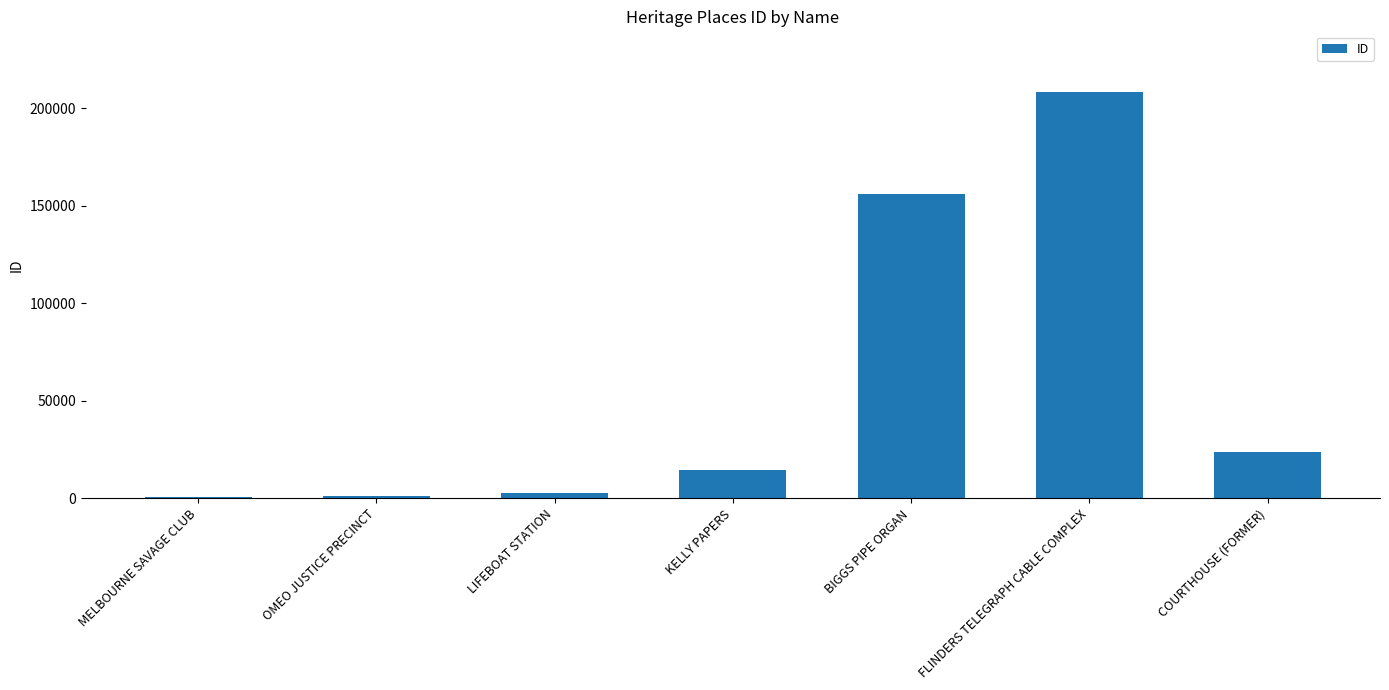

What is the sum of all values?

406115